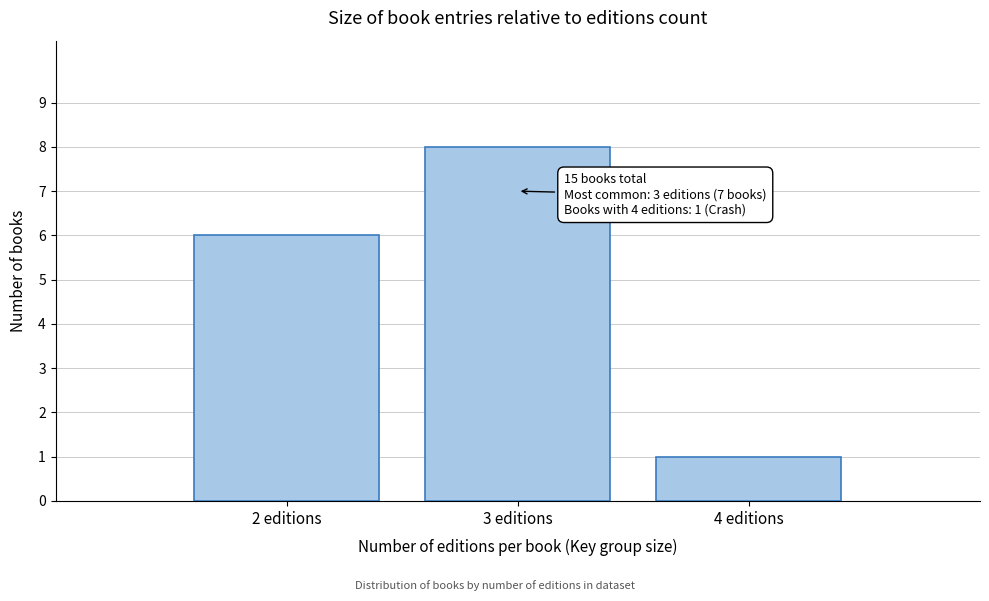

Reading left to right, transcribe all the data shown in this chart.

2 editions=6	3 editions=8	4 editions=1